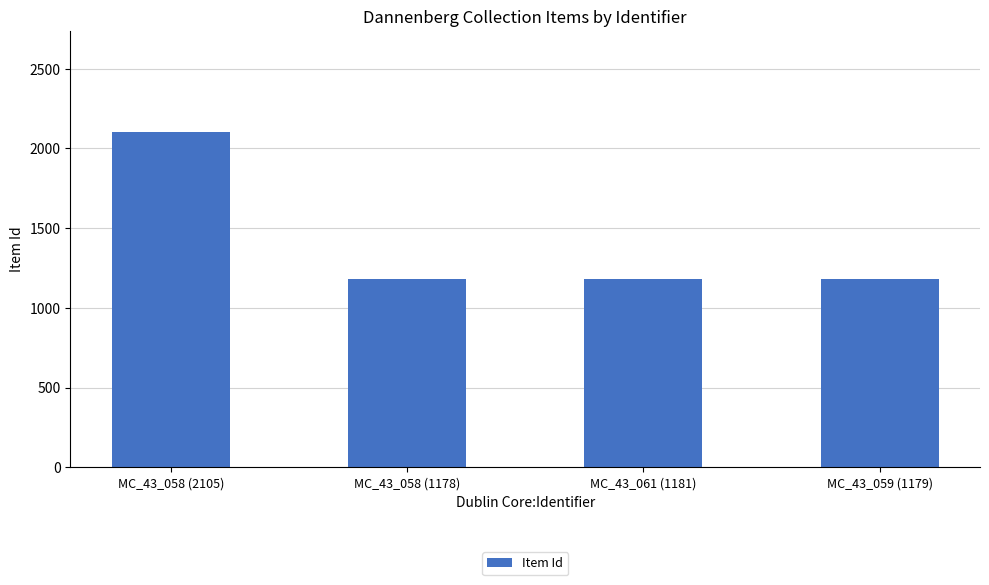

Is it true that the value at MC_43_061 (1181) is 1181?

True